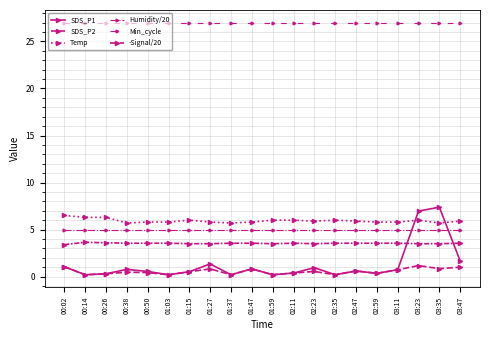

Reading left to right, transcribe all the data shown in this chart.

SDS_P1: 1.1	0.2	0.3	0.8	0.6	0.2	0.5	1.4	0.2	0.8	0.2	0.4	0.9	0.2	0.6	0.3	0.7	7.0	7.4	1.6
SDS_P2: 1.1	0.2	0.3	0.5	0.4	0.2	0.5	0.8	0.2	0.8	0.2	0.4	0.6	0.2	0.6	0.3	0.7	1.2	0.8	1.0
Temp: 6.5	6.3	6.3	5.7	5.8	5.8	6.0	5.8	5.7	5.8	6.0	6.0	5.9	6.0	5.9	5.8	5.8	6.0	5.7	5.9
Humidity/20: 5.0	5.0	5.0	5.0	5.0	5.0	5.0	5.0	5.0	5.0	5.0	5.0	5.0	5.0	5.0	5.0	5.0	5.0	5.0	5.0
Min_cycle: 27.0	27.0	27.0	27.0	27.0	27.0	27.0	27.0	27.0	27.0	27.0	27.0	27.0	27.0	27.0	27.0	27.0	27.0	27.0	27.0
-Signal/20: 3.4	3.6	3.6	3.5	3.5	3.5	3.5	3.5	3.5	3.5	3.5	3.5	3.5	3.5	3.5	3.5	3.5	3.5	3.5	3.5